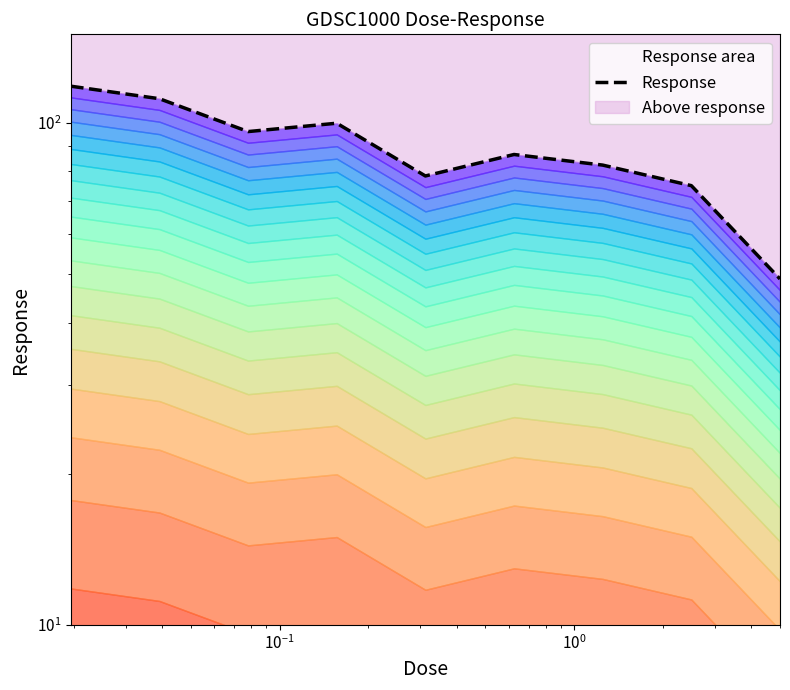

Reading left to right, extract all data points from this chart.

118.3	111.7	96.0	99.8	78.4	86.5	82.4	75.0	48.9